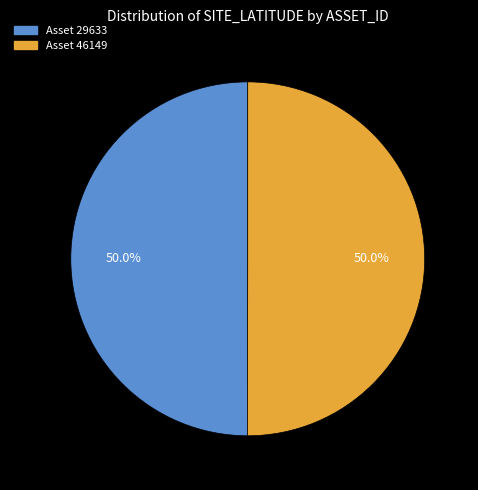

How many slices are in this pie chart?

2